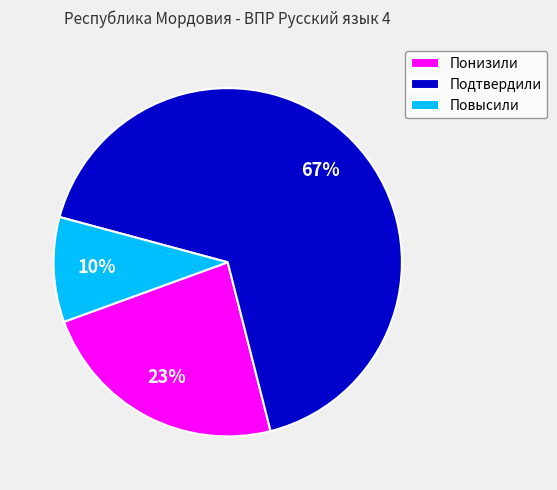

Between Понизили and Повысили, which is larger?

Понизили